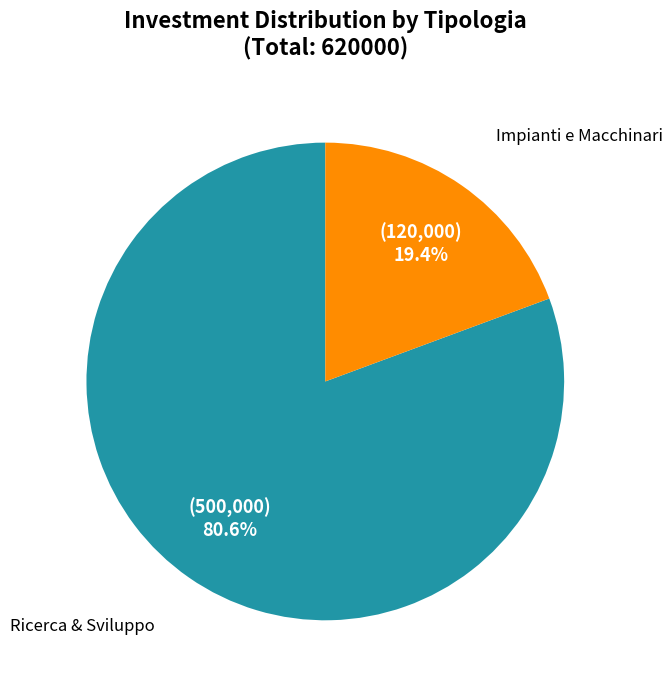

Is there any slice that represents more than half of the pie?

Yes